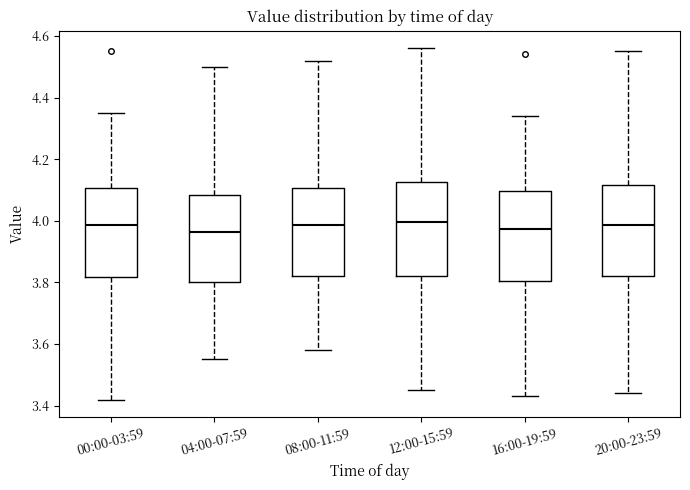

Reading left to right, read every box against the y-axis: the position of its median line, the range the box covers, and the ends of its whiskers. The values are not printed on the chart, so give them approximately, as read against the axis.

00:00-03:59: median 3.98, box 3.82 to 4.10, whiskers 3.42 to 4.36
04:00-07:59: median 3.96, box 3.80 to 4.08, whiskers 3.56 to 4.50
08:00-11:59: median 3.98, box 3.82 to 4.10, whiskers 3.58 to 4.52
12:00-15:59: median 4.00, box 3.82 to 4.12, whiskers 3.46 to 4.56
16:00-19:59: median 3.98, box 3.80 to 4.10, whiskers 3.44 to 4.34
20:00-23:59: median 3.98, box 3.82 to 4.12, whiskers 3.44 to 4.56